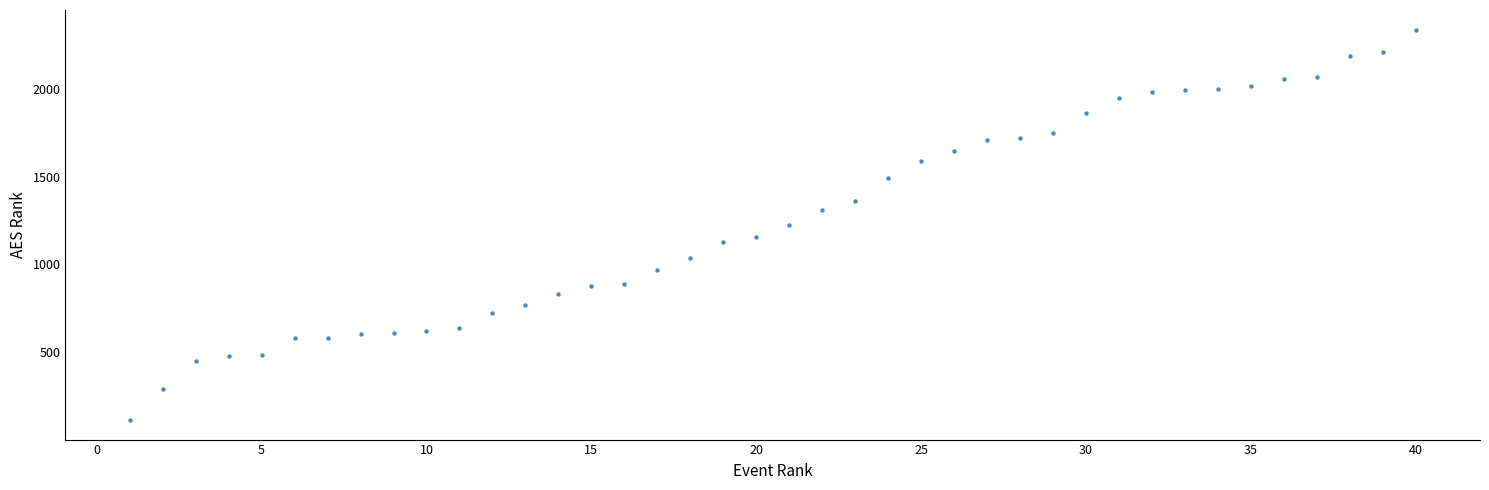

What is the range of X values (max minus min)?

39